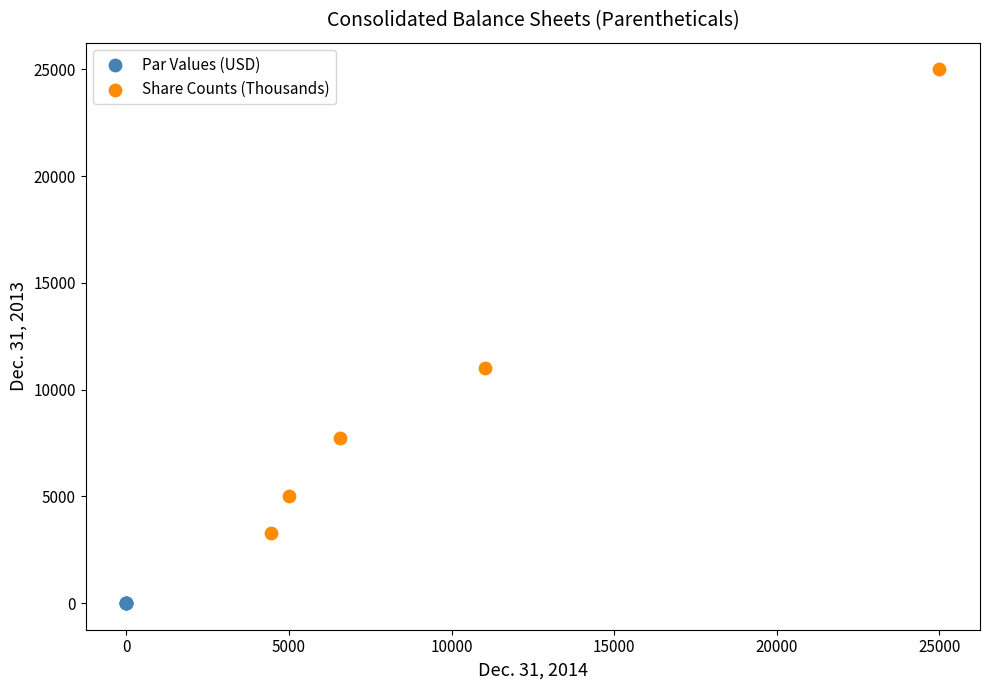

Which series contains the highest Y value?

Share Counts (Thousands)